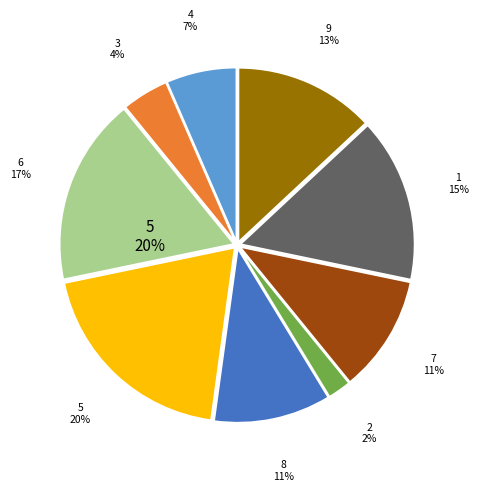

Which slice is the largest?

5